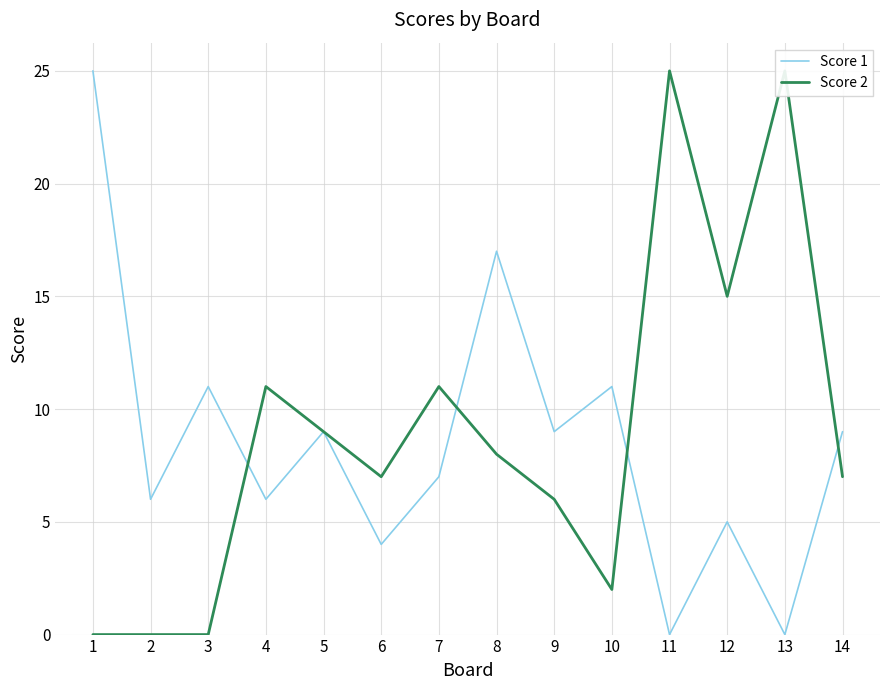

The Score 2 series shows -9 at 3. True or false?

False